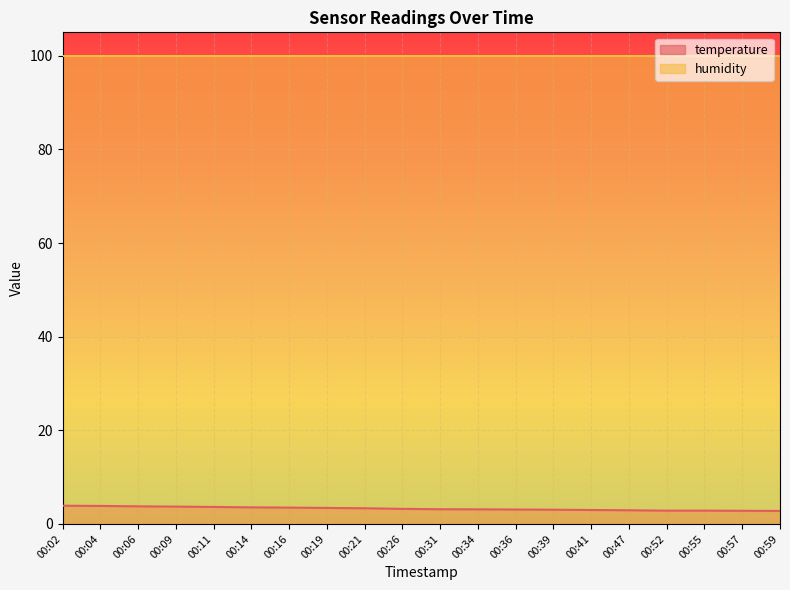

What is the difference between the second highest and second lowest values?

1.0